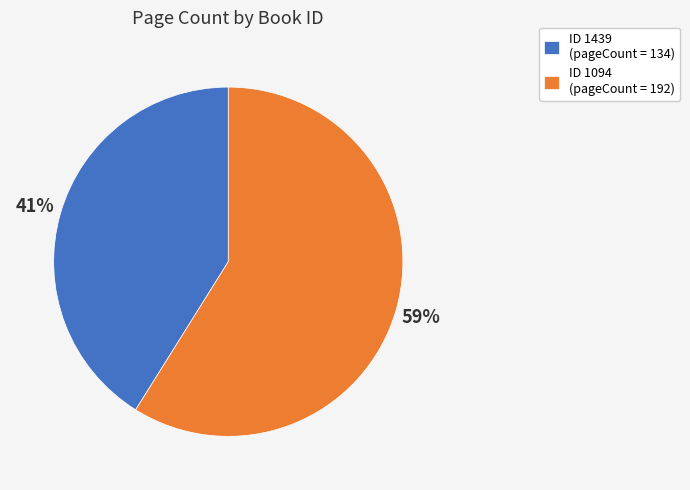

The ID 1439 (pageCount = 134) slice represents 47% of the pie. True or false?

False